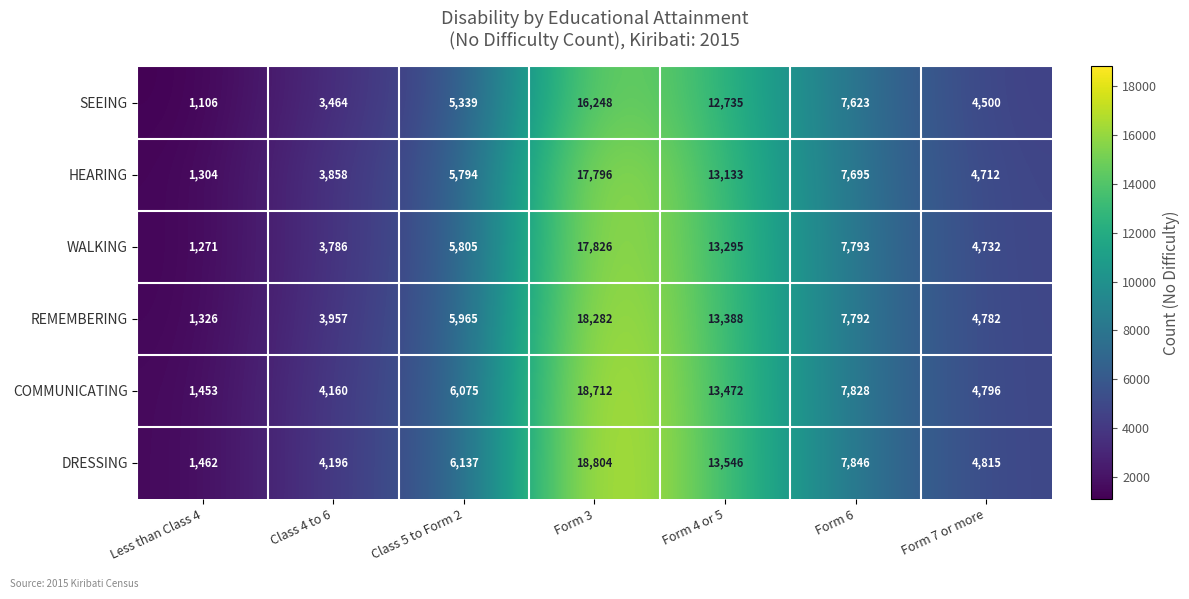

Which category has the highest value across all series?

Form 3